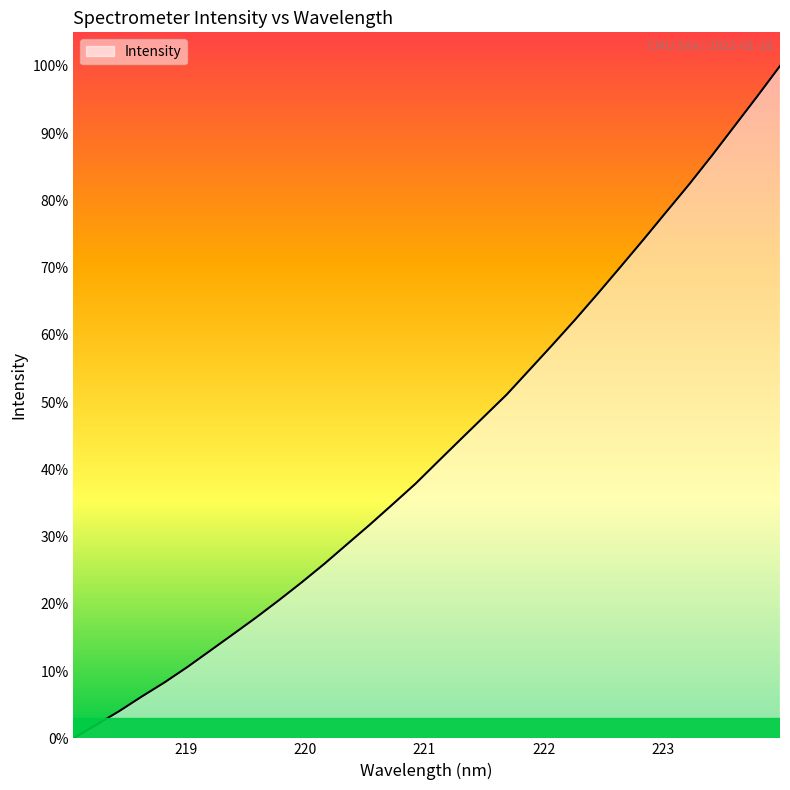

What is the greatest value displayed?

100.0